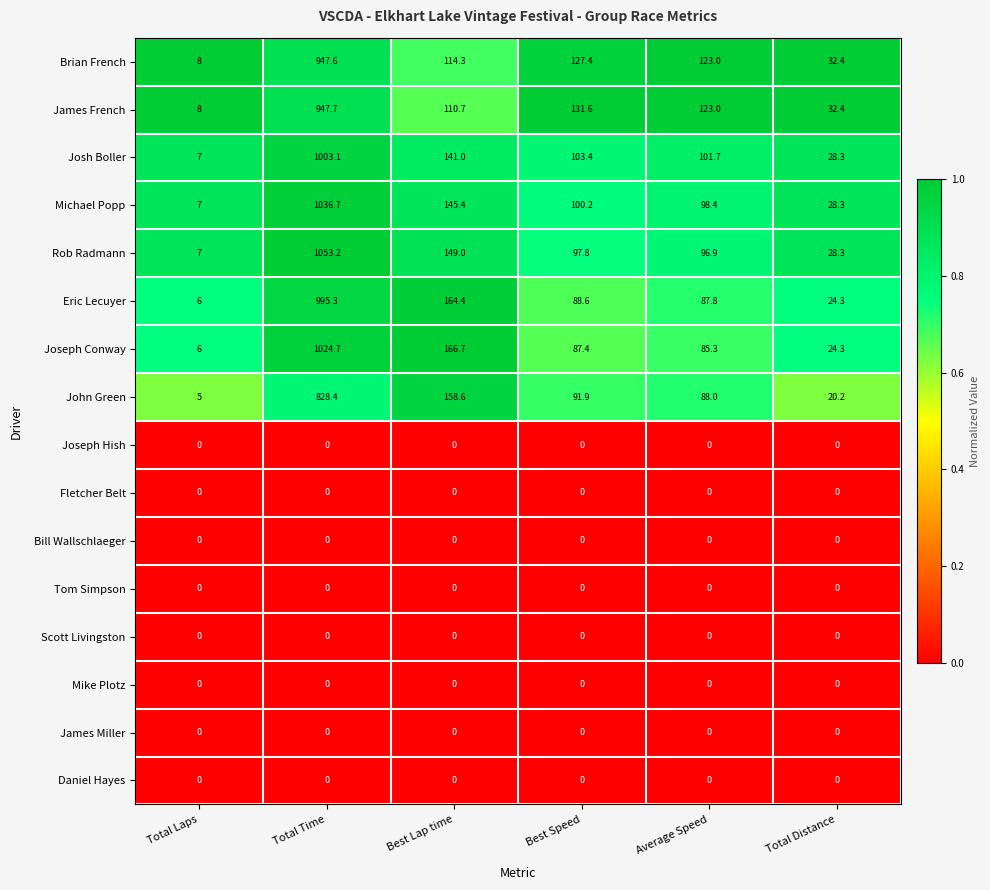

Rank the categories by Rob Radmann value from lowest to highest.

Total Laps, Total Distance, Average Speed, Best Speed, Best Lap time, Total Time